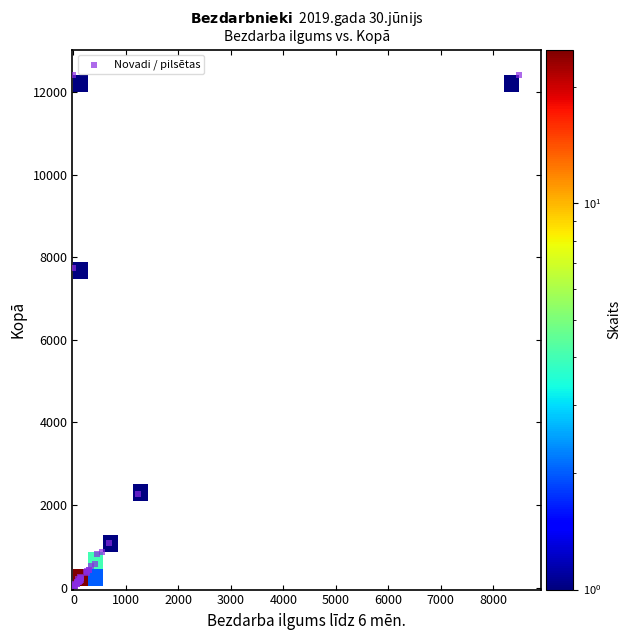

What Y value in the scatter plot is closest to 6225?

7750